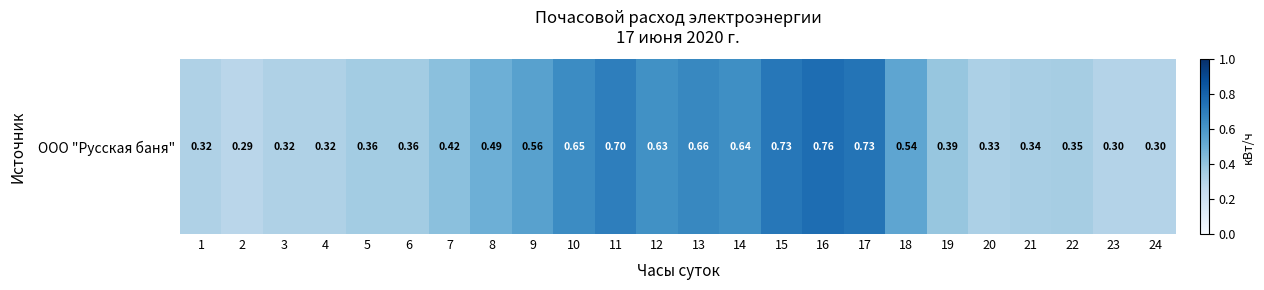

List the labels in order of value, smallest first.

2, 23, 24, 1, 3, 4, 20, 21, 22, 5, 6, 19, 7, 8, 18, 9, 12, 14, 10, 13, 11, 15, 17, 16